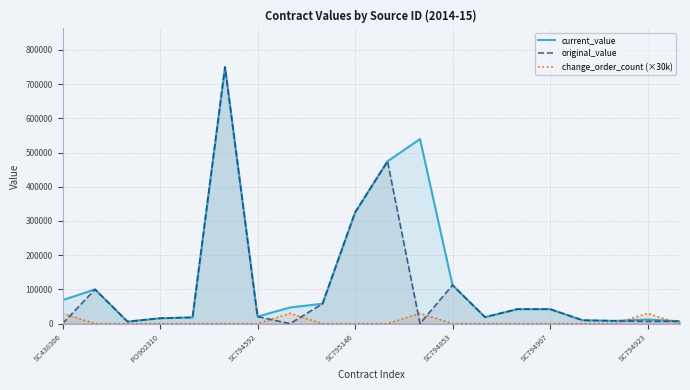

How many lines are shown in the chart?

3